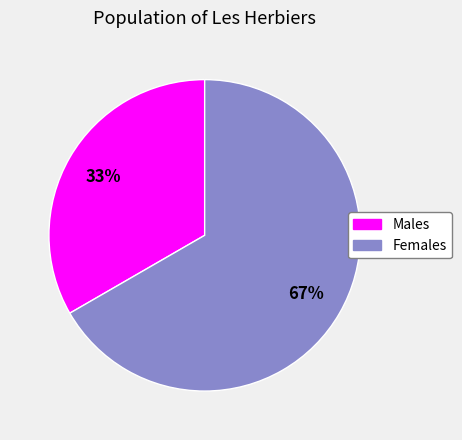

Does any single category account for the majority?

Yes